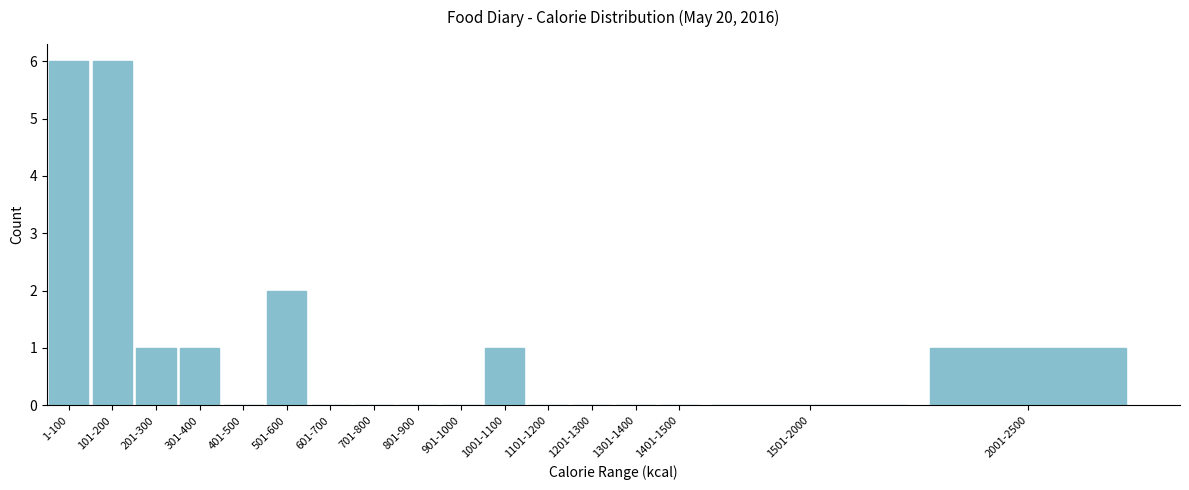

Reading left to right, transcribe all the data shown in this chart.

1-100=6	101-200=6	201-300=1	301-400=1	401-500=0	501-600=2	601-700=0	701-800=0	801-900=0	901-1000=0	1001-1100=1	1101-1200=0	1201-1300=0	1301-1400=0	1401-1500=0	1501-2000=0	2001-2500=1